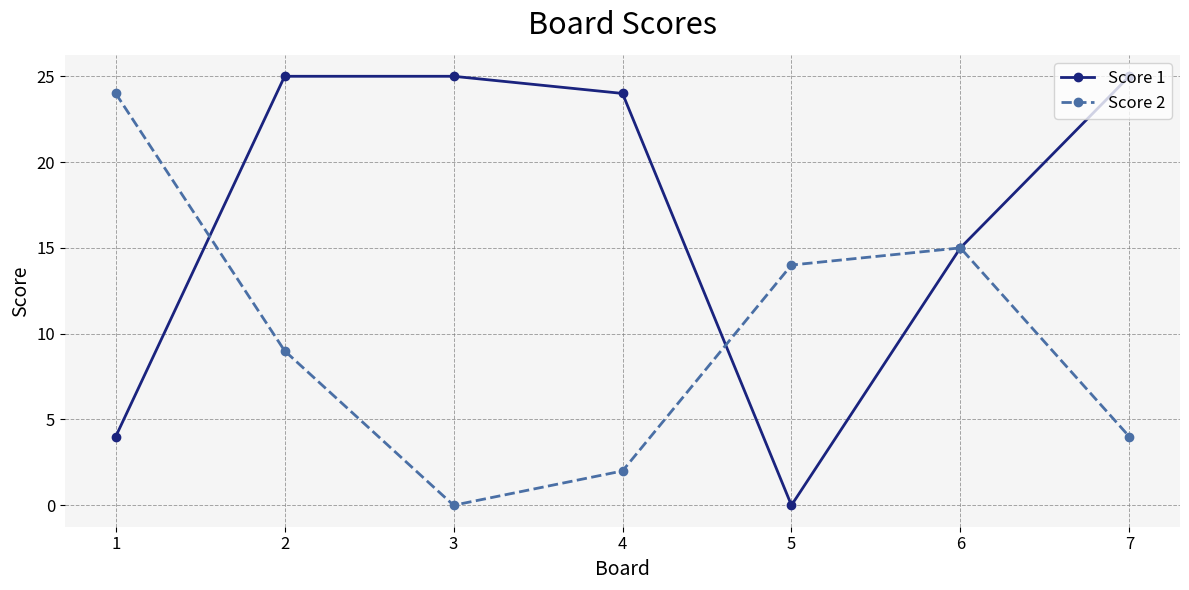

Rank the series at 2 from highest to lowest value.

Score 1, Score 2